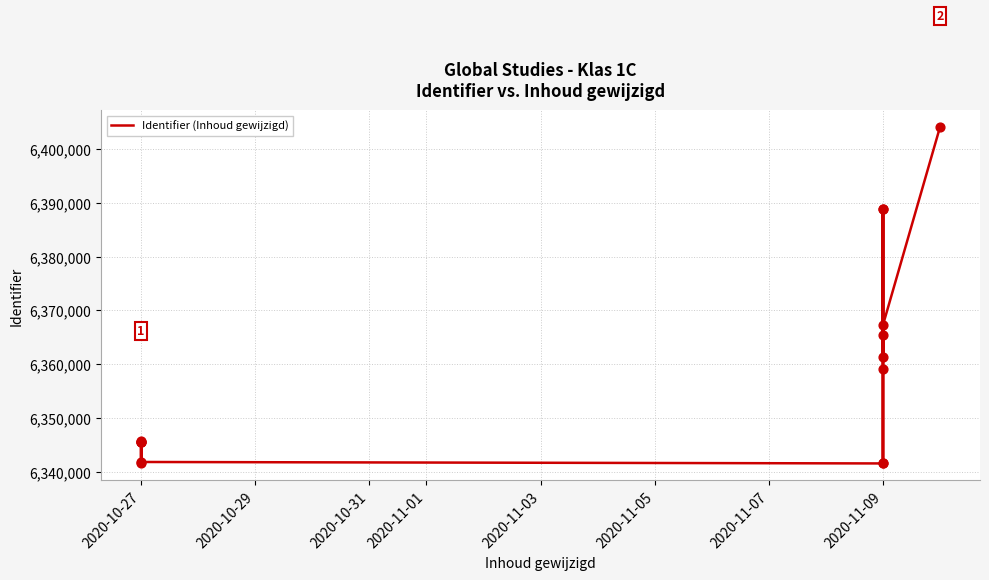

What is the change in value from 2020-10-27 to 2020-11-09?

+19999